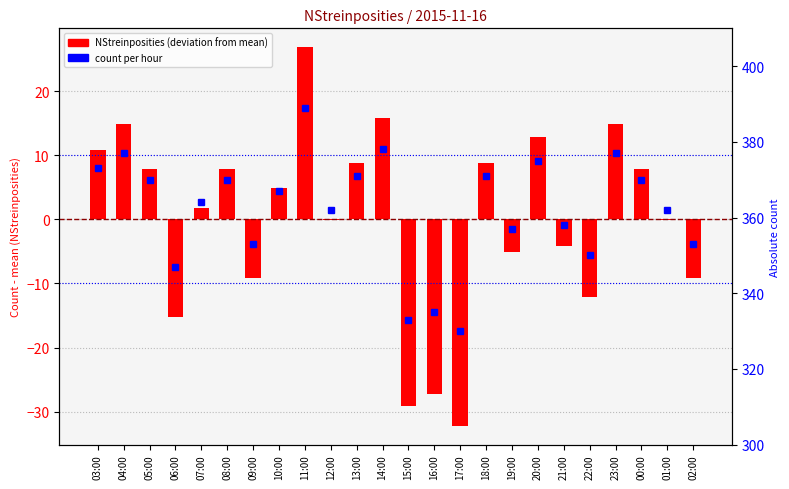

The value at 13:00 is 4.8. True or false?

False